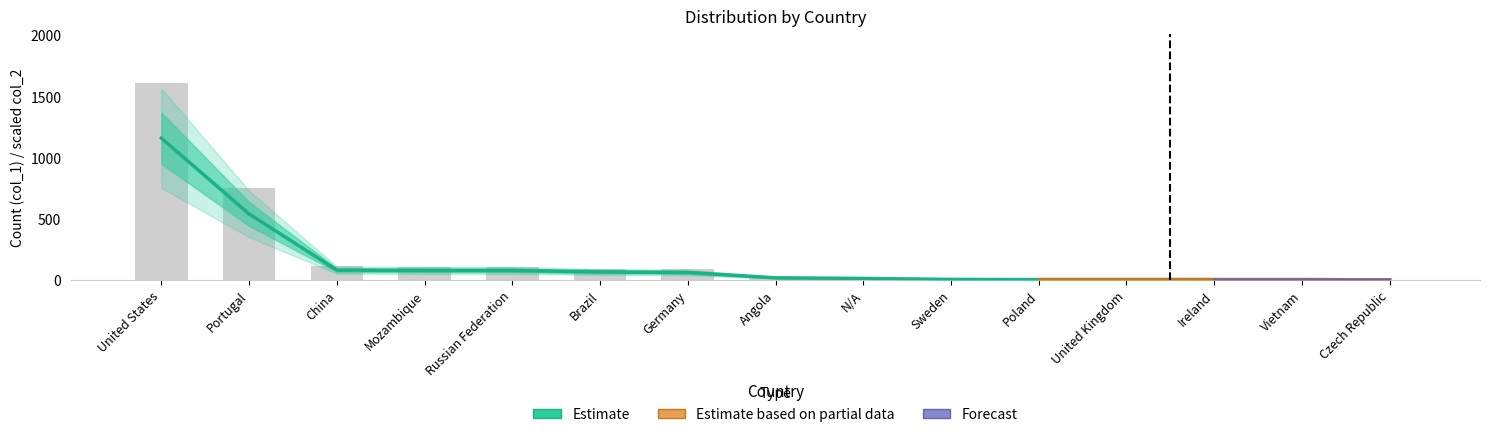

Approximately how many times larger is the value at Sweden compared to Angola?

0.4